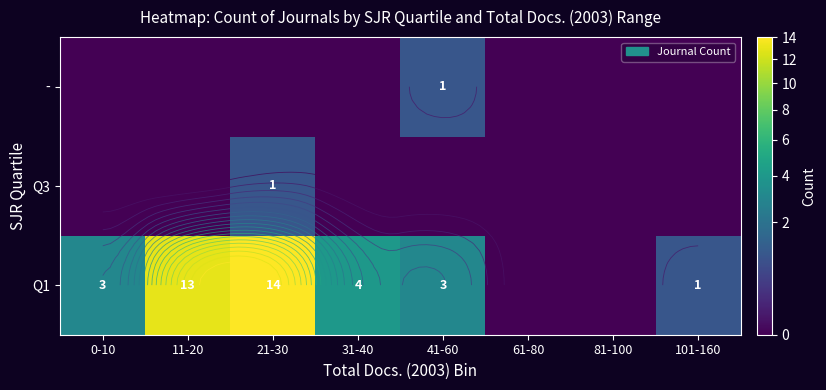

Is it true that Q3 equals 0 at 11-20?

True